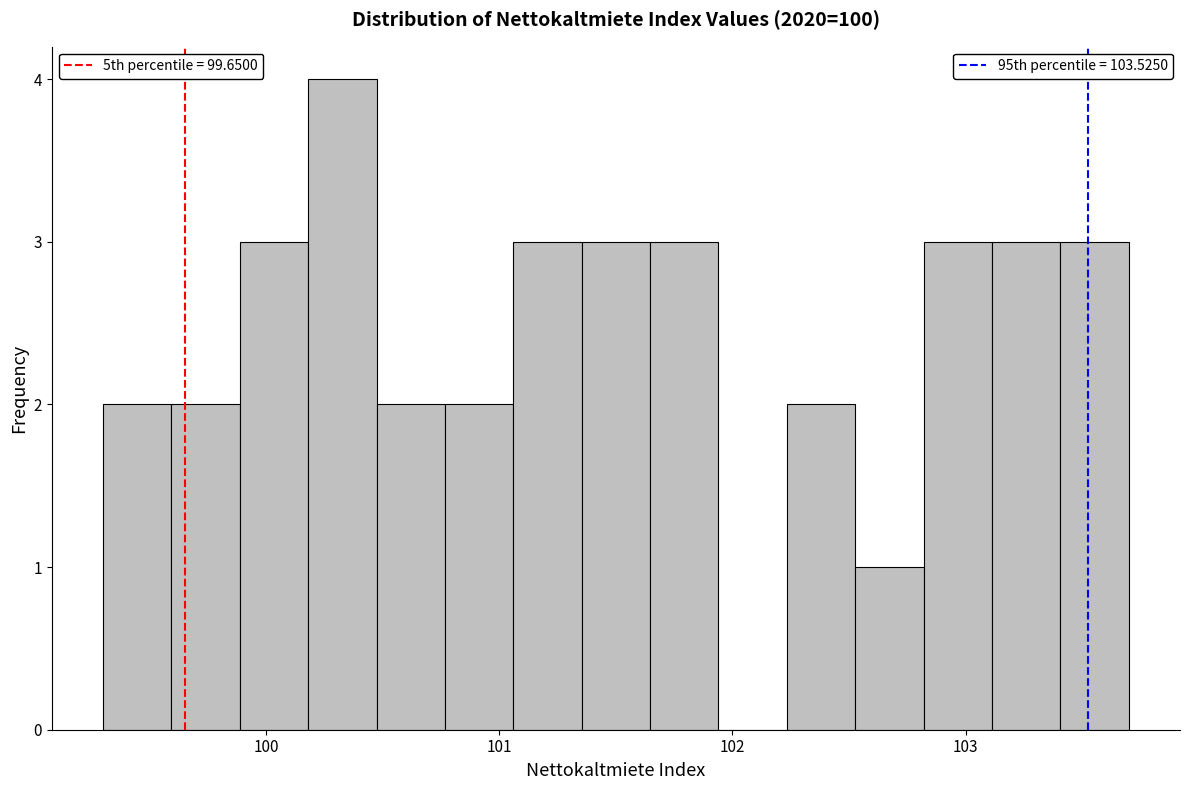

Around what value on the x-axis is the tallest bar? Give the approximate position of its centre, as read against the axis.

100.3